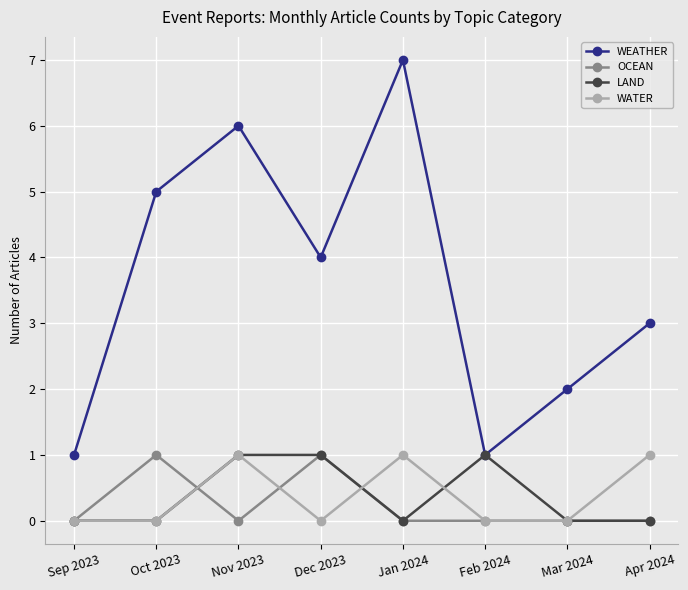

The WATER series shows 1 at Jan 2024. True or false?

True